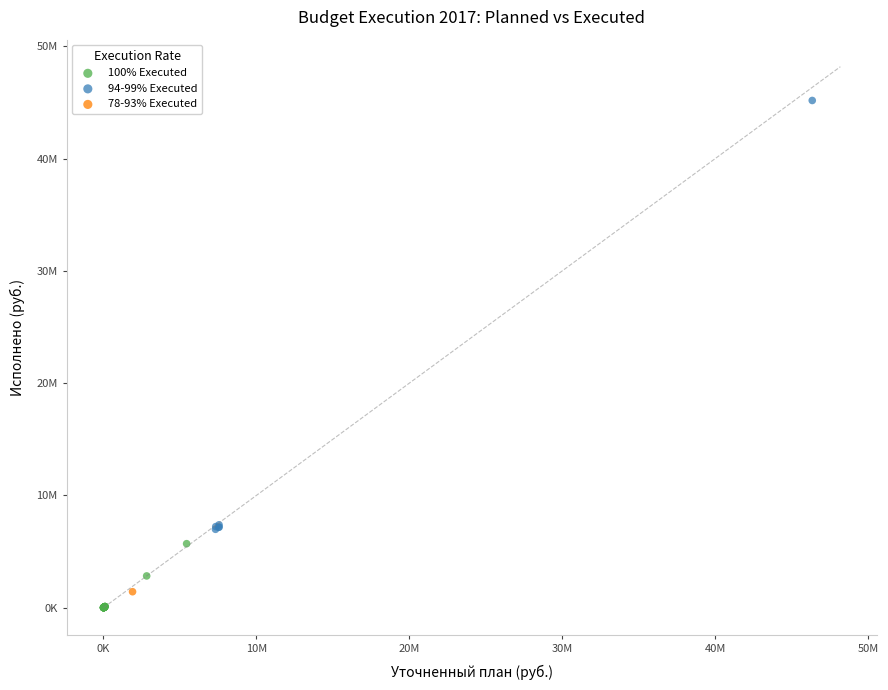

Which series contains the lowest Y value?

100% Executed